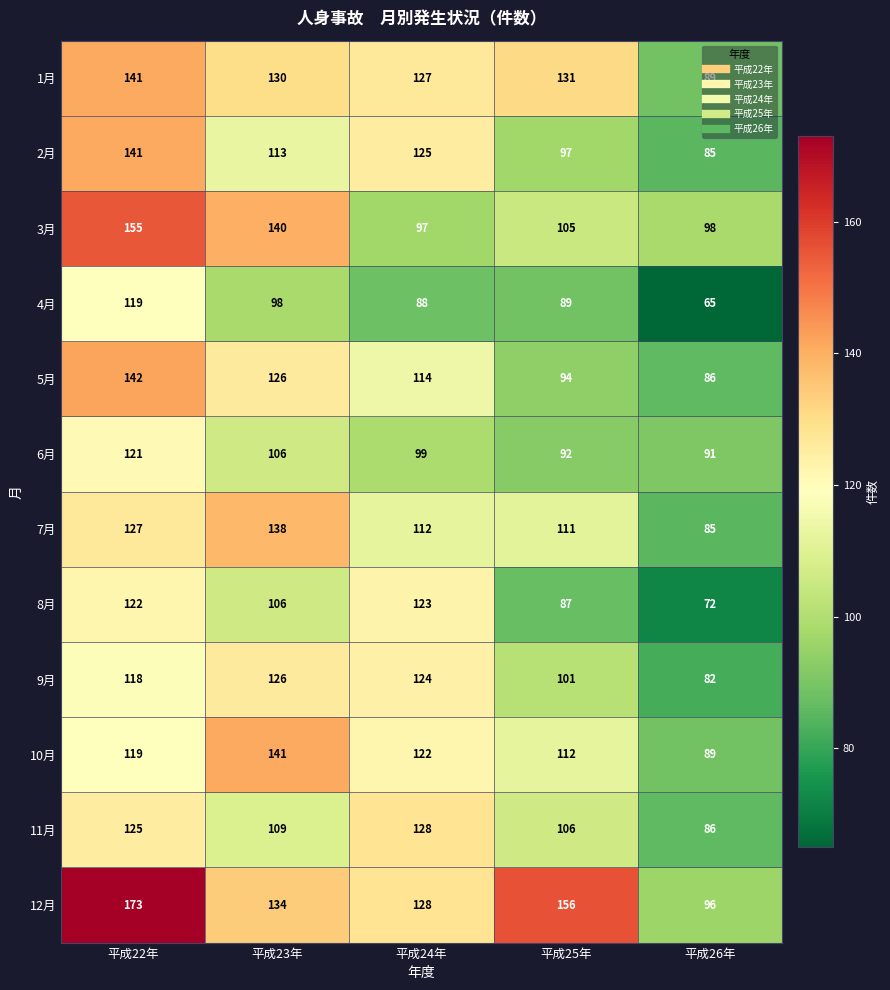

Rank the categories by 5月 value from highest to lowest.

平成22年, 平成23年, 平成24年, 平成25年, 平成26年